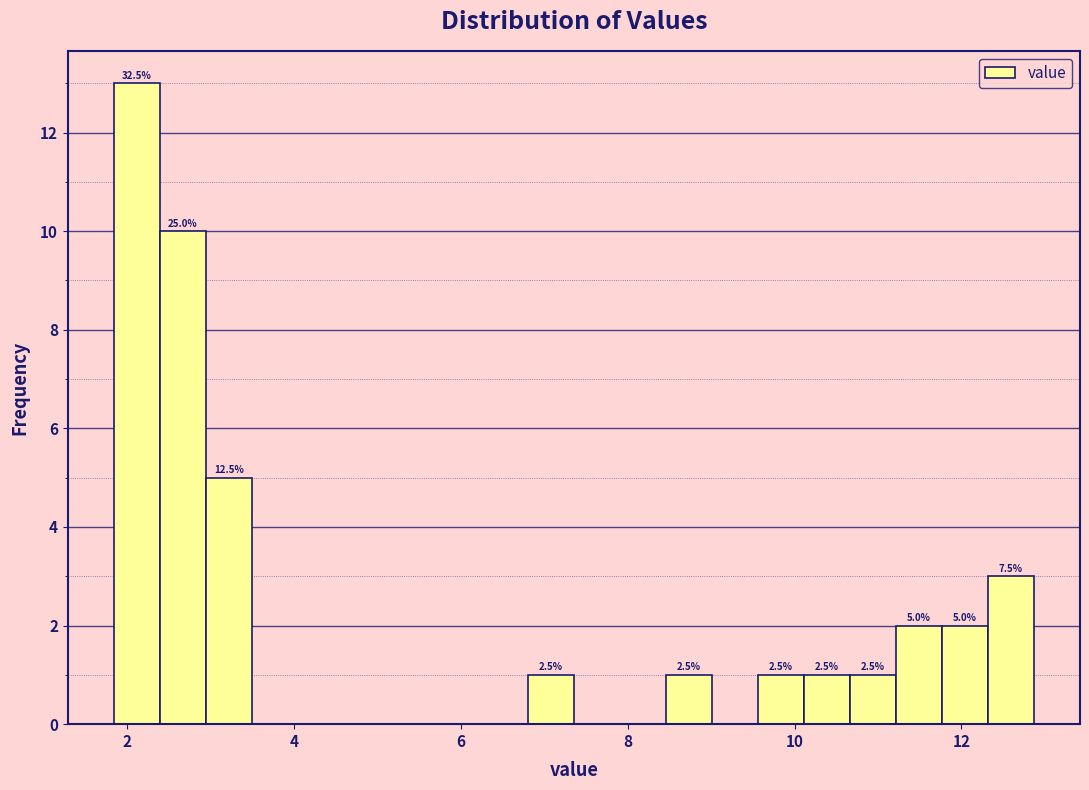

Around what value on the x-axis is the tallest bar? Give the approximate position of its centre, as read against the axis.

2.2